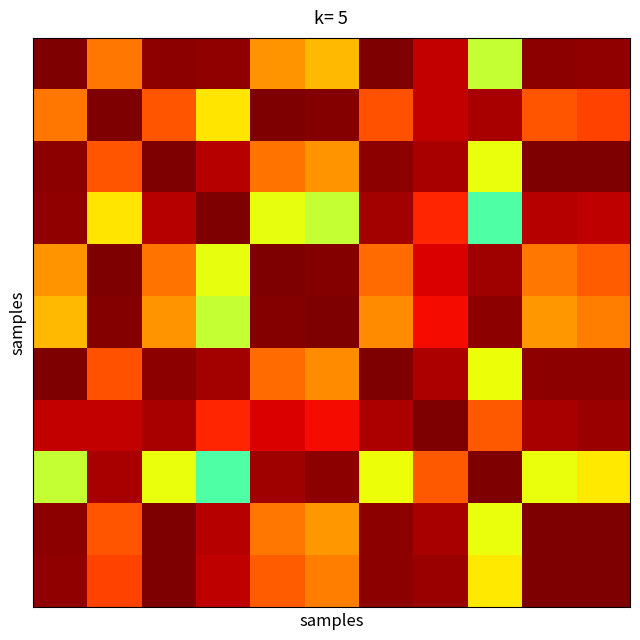

At how many categories does at least one series exceed 0?

11